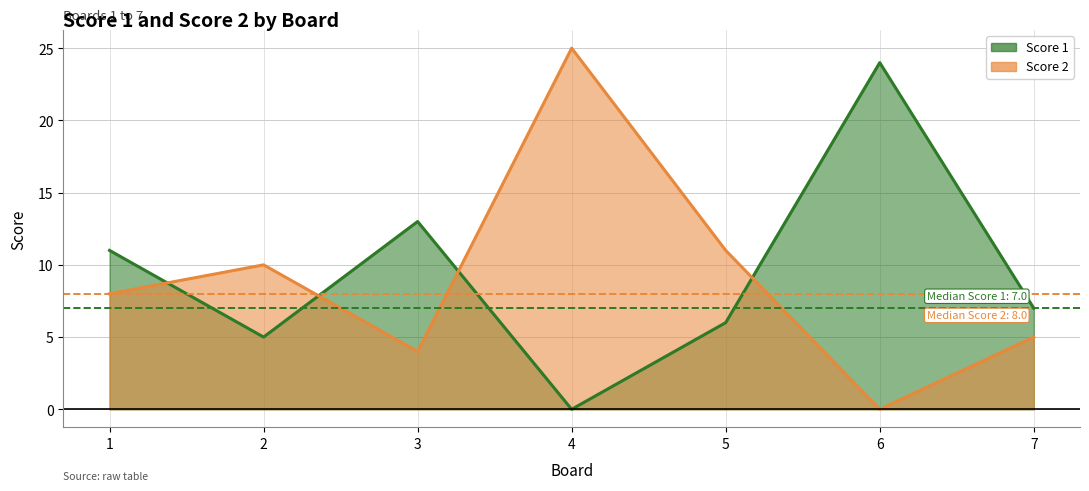

After their last crossing, which series has the higher values: Score 2 or Score 1?

Score 1